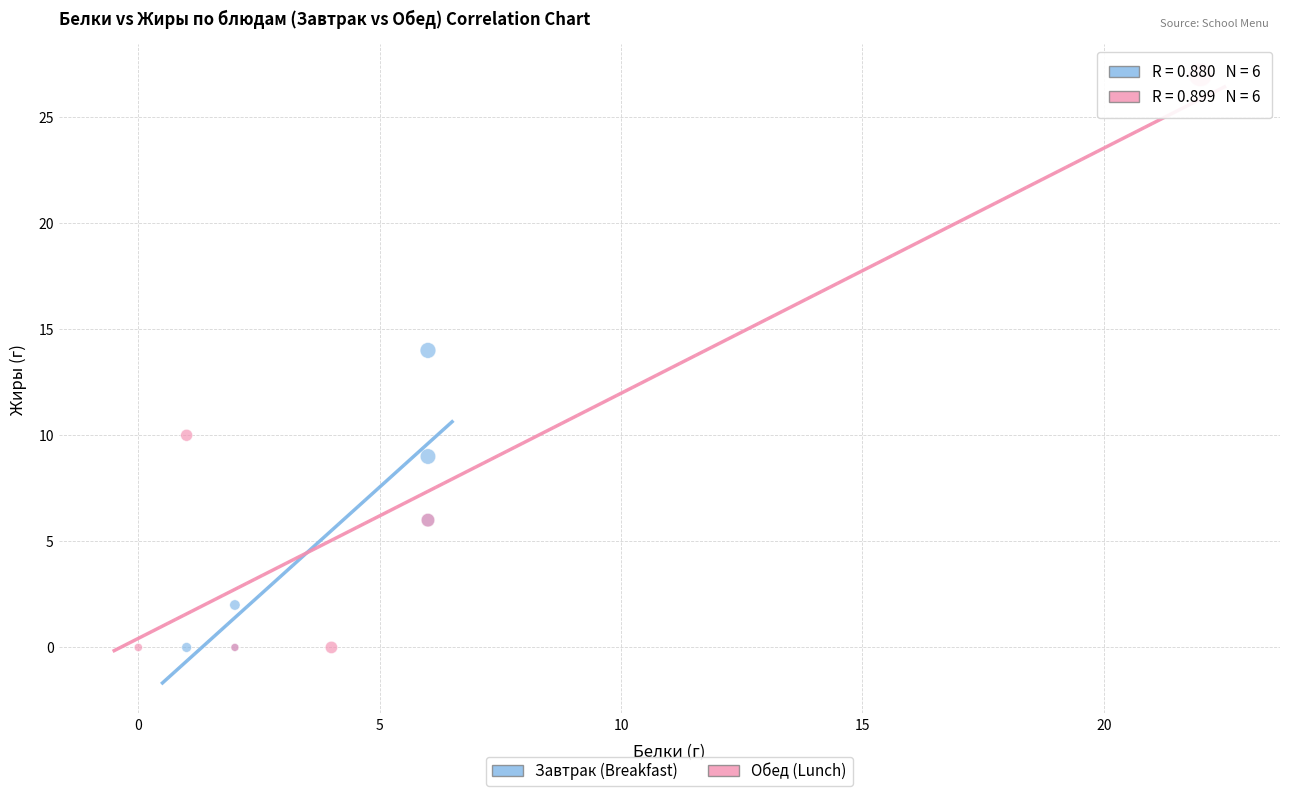

Which series has the widest spread of Y values?

Обед (Lunch)